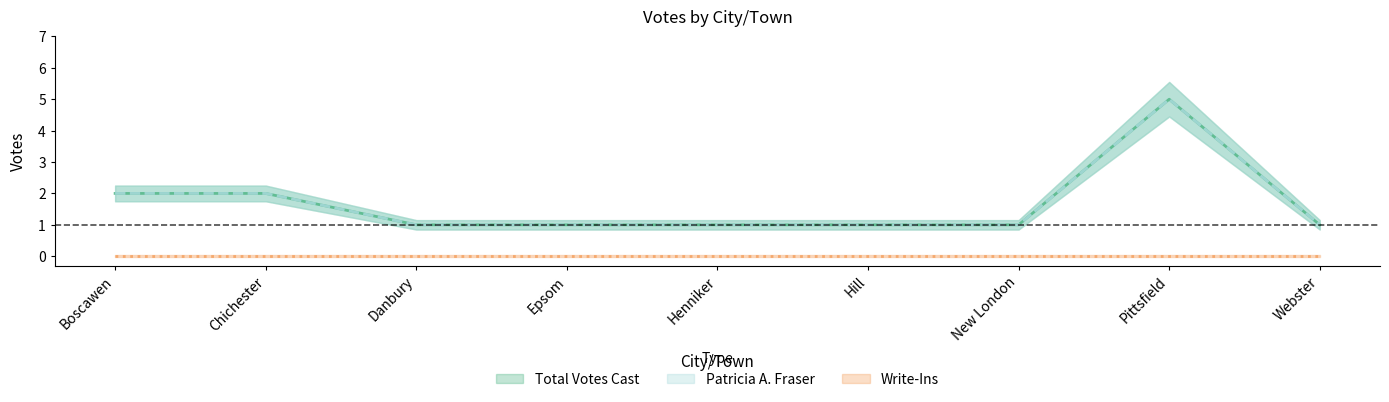

How many Patricia A. Fraser values are between 1 and 2?

8